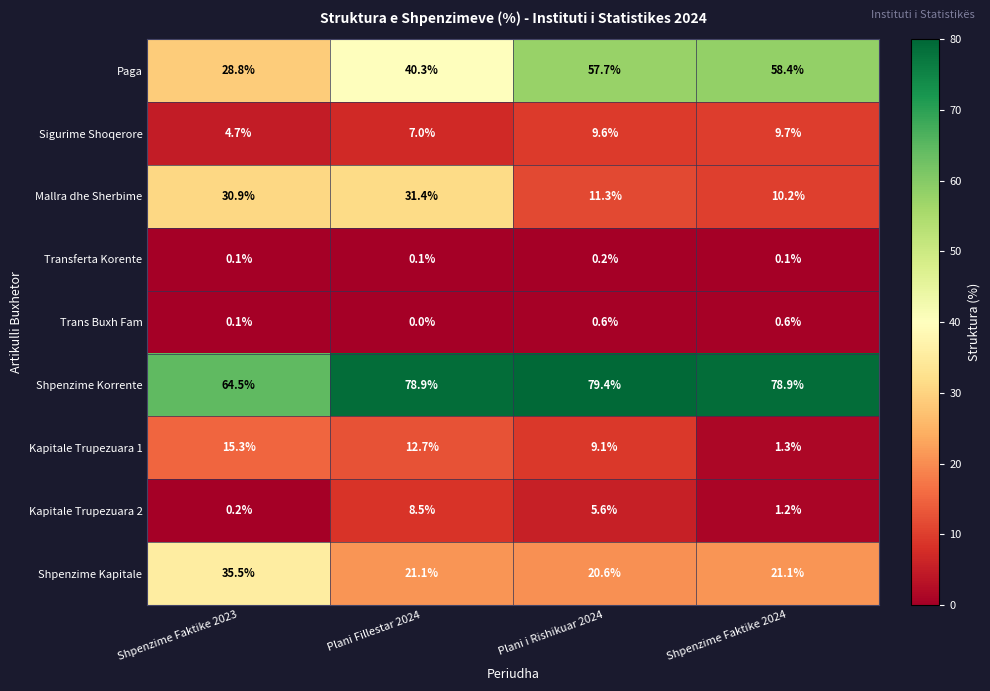

Between Shpenzime Faktike 2023 and Plani i Rishikuar 2024, which series saw the biggest shift?

Paga